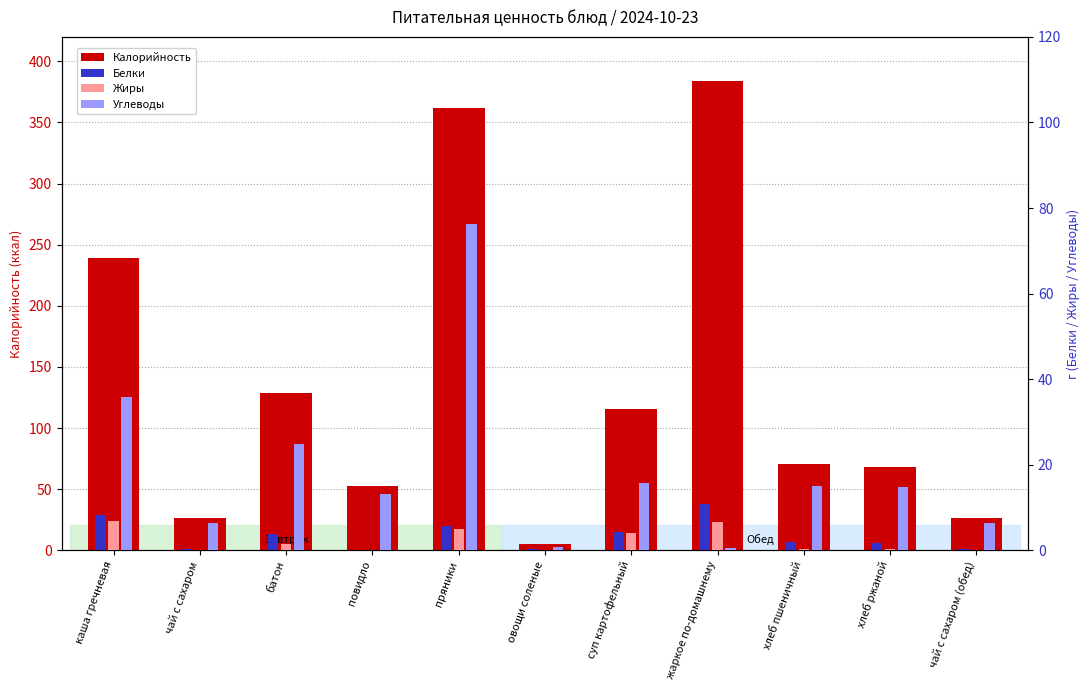

True or false: Белки has a value of 4.2 at суп картофельный.

True